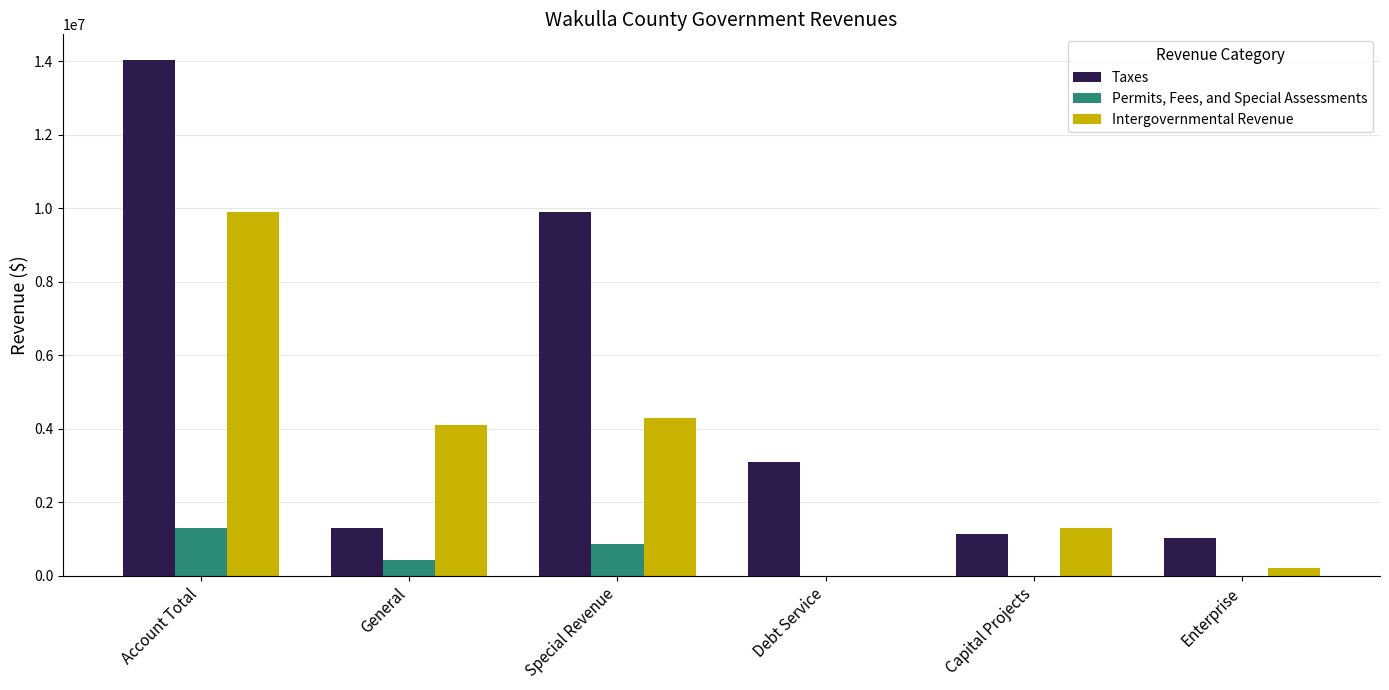

Between General and Debt Service, which series saw the biggest shift?

Intergovernmental Revenue